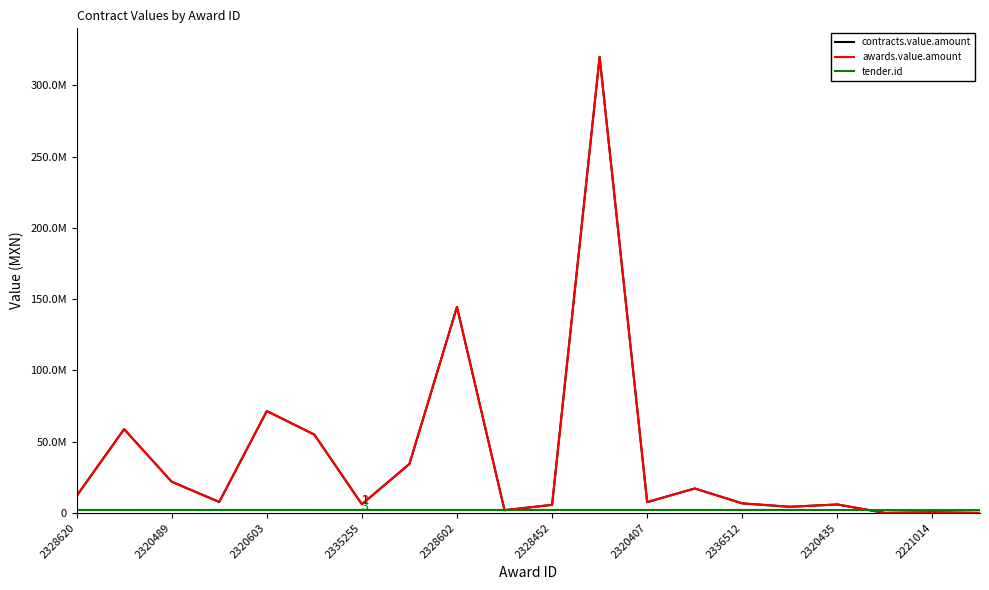

Does the chart display data point markers on the line(s)?

No